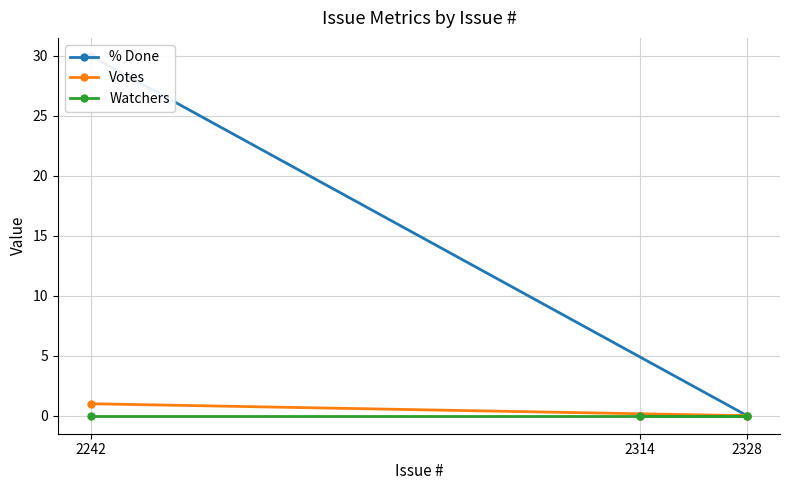

At which category is the sum across all series the highest?

2242